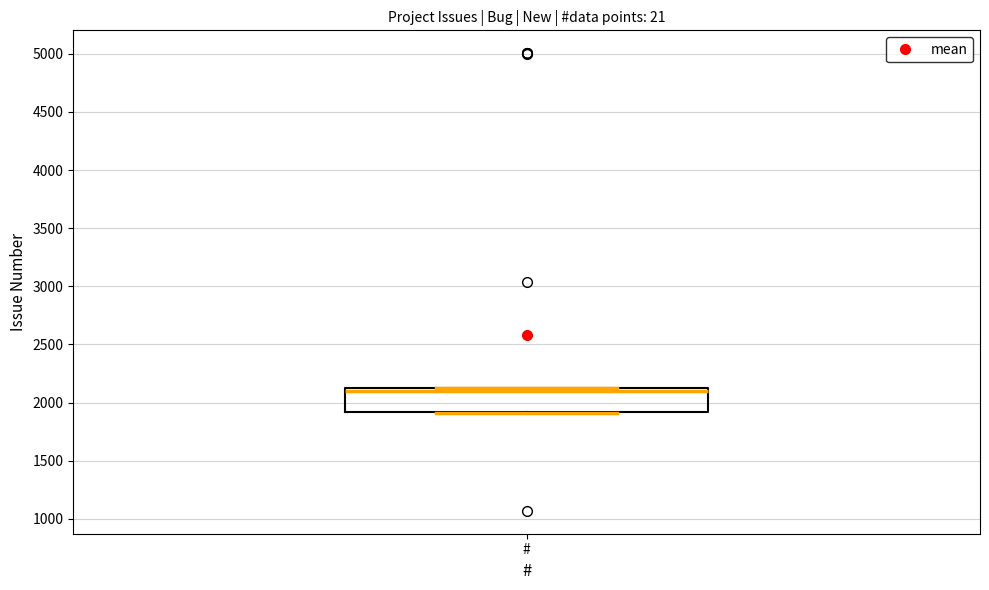

Transcribe this box plot: give where the median line is, the range the box spans, and where the two whiskers end, as read against the y-axis. The values are not printed on the chart, so give them approximately, as read against the axis.

median 2100 (just below the box's upper edge), box 1900 to 2100, whiskers 1900 to 2100